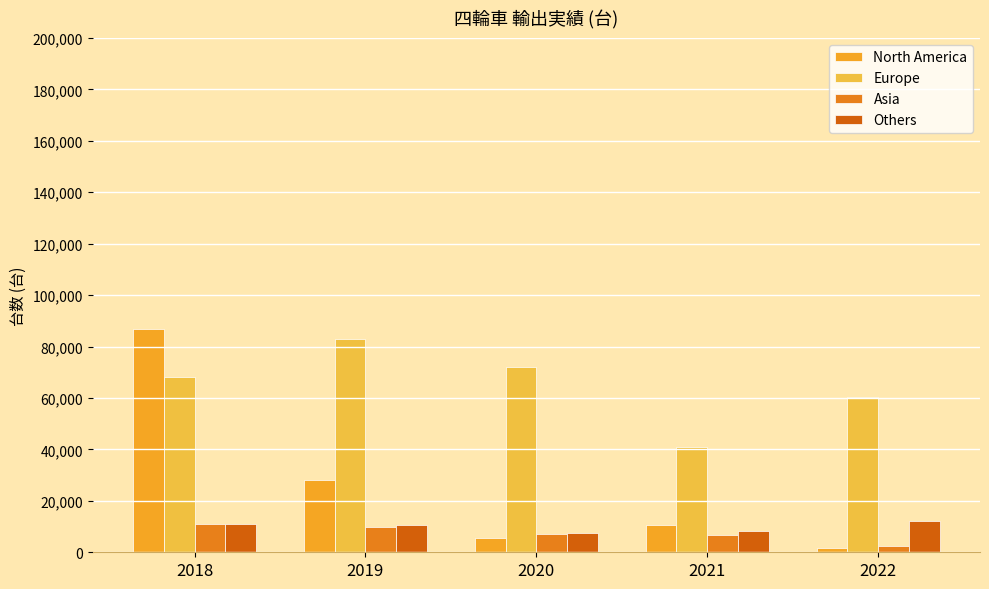

How many data points does each series have?

5